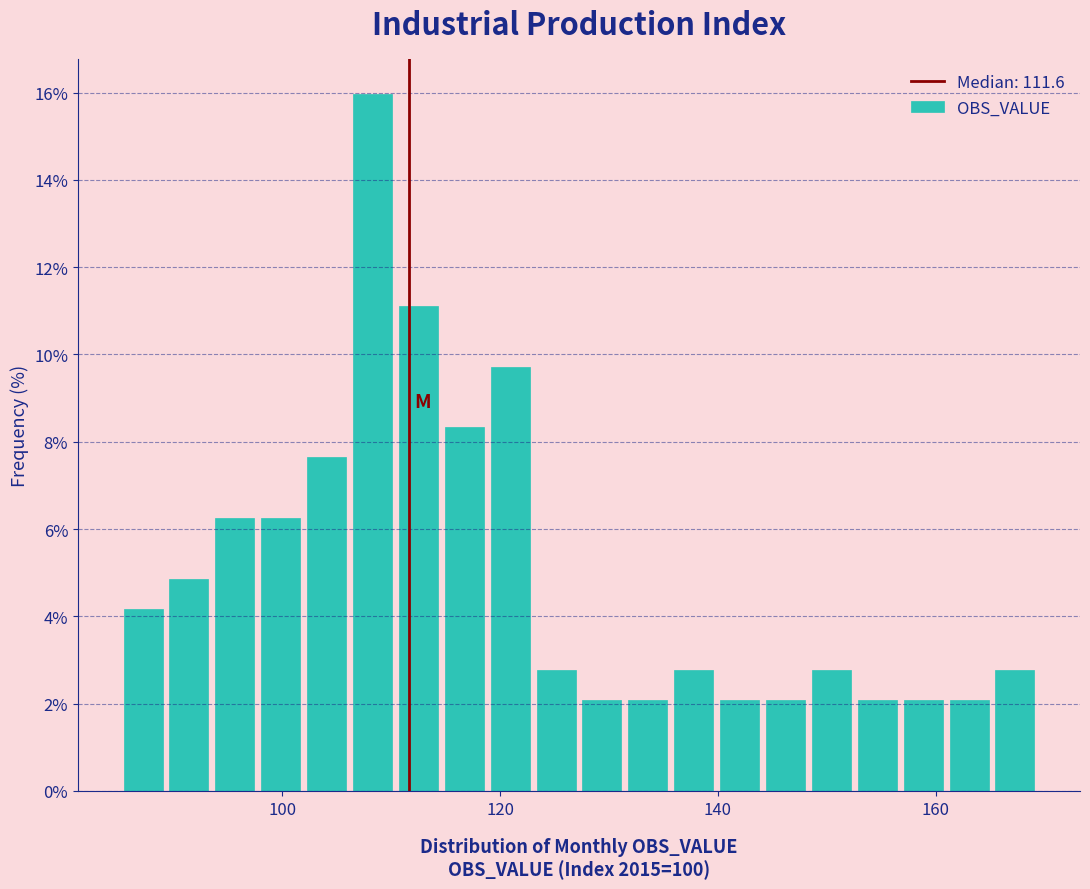

Read against the x-axis, roughly where is the centre of the tallest bar?

108